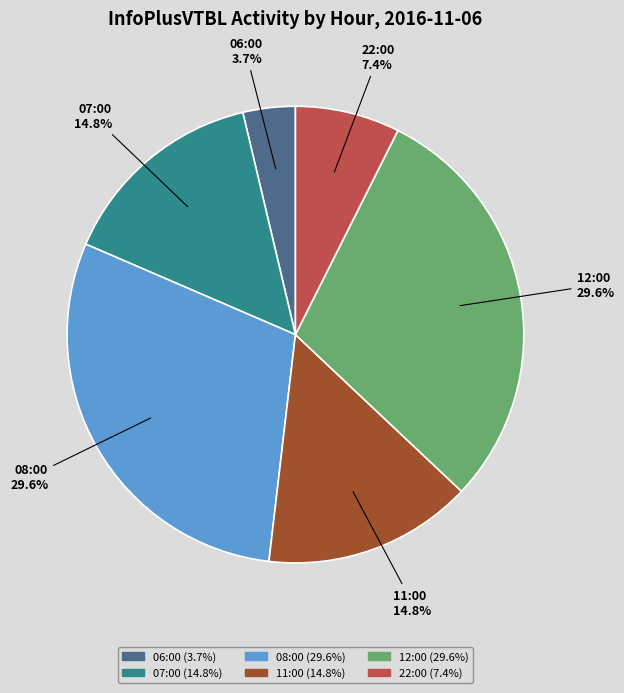

Count the number of slices in the pie.

6